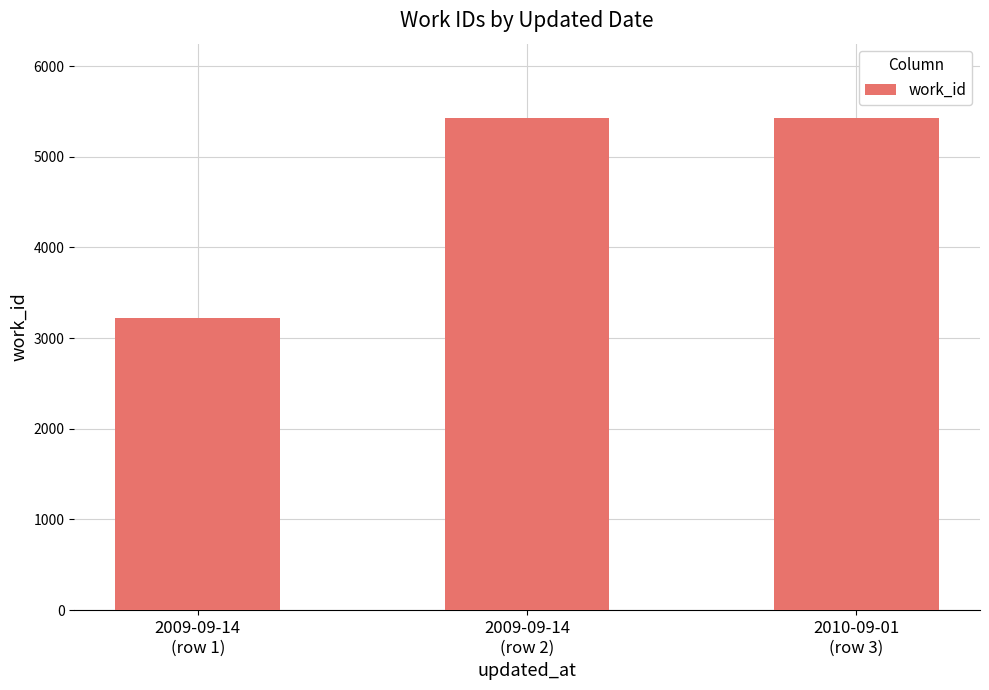

Does the chart contain any negative values?

No